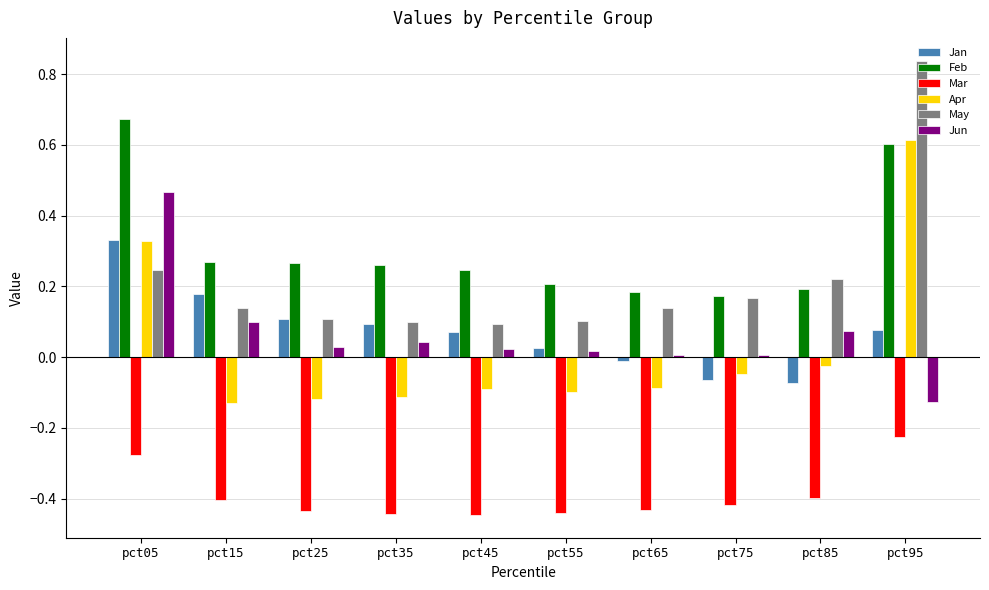

Count the number of data series in this chart.

6